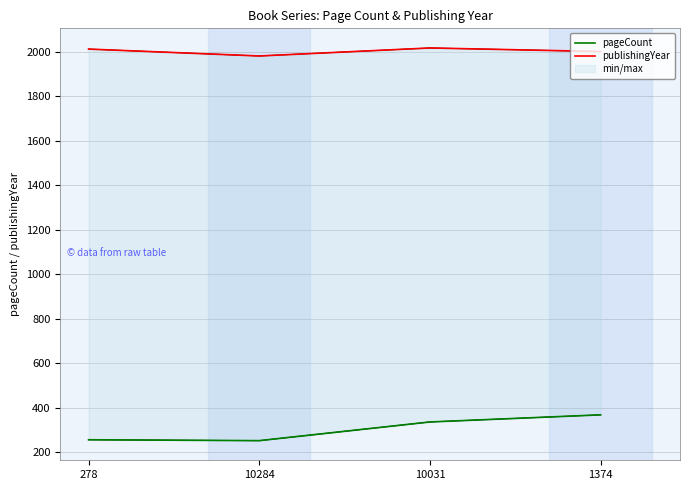

True or false: pageCount and publishingYear cross at least once.

False